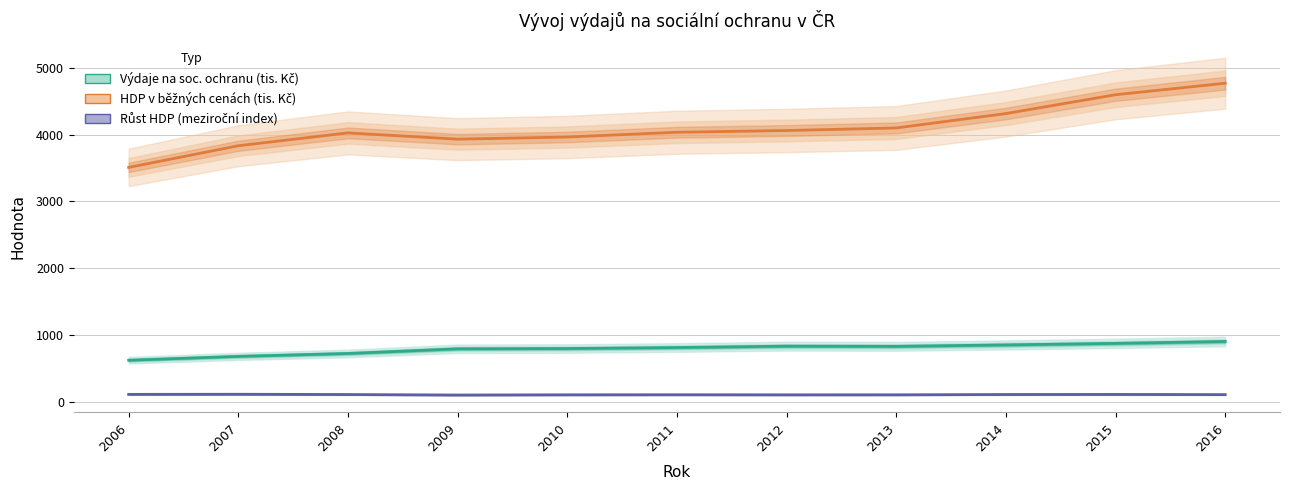

Reading left to right, what are all the values shown in this chart?

Výdaje na sociální ochranu (mil. Kč × 1 000): 619.0	676.9	720.2	790.1	794.0	809.1	829.8	826.9	848.2	871.3	900.0
HDP v běžných cenách (mil. Kč × 1 000): 3507.1	3831.8	4024.1	3930.4	3962.5	4033.8	4059.9	4098.1	4313.8	4595.8	4768.0
Růst HDP (meziroční index): 107.6	109.3	105.0	97.7	100.8	101.8	100.6	100.9	105.3	106.5	103.7